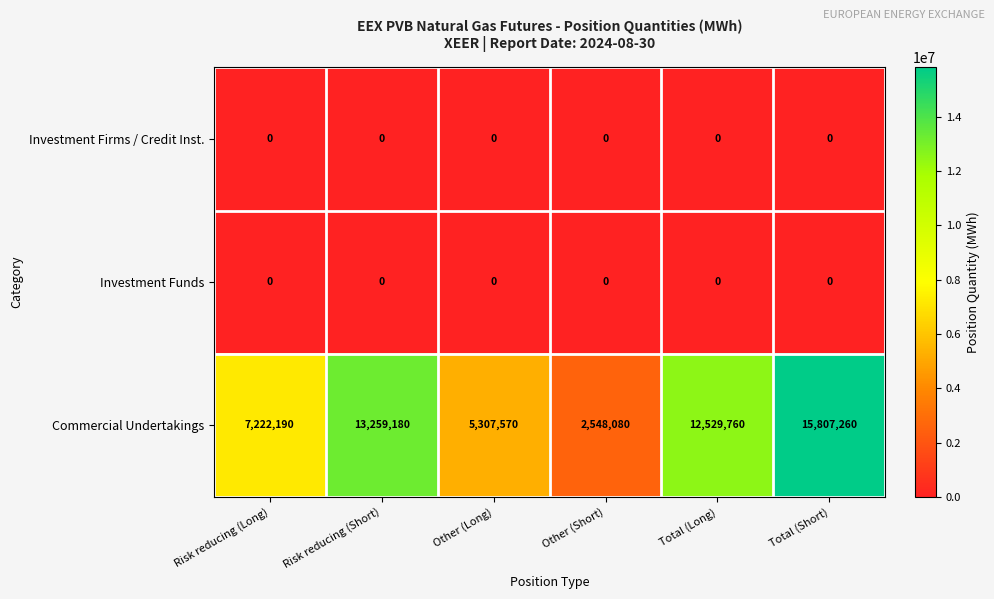

Where does the Commercial Undertakings series first go above 12529760?

Risk reducing (Short)